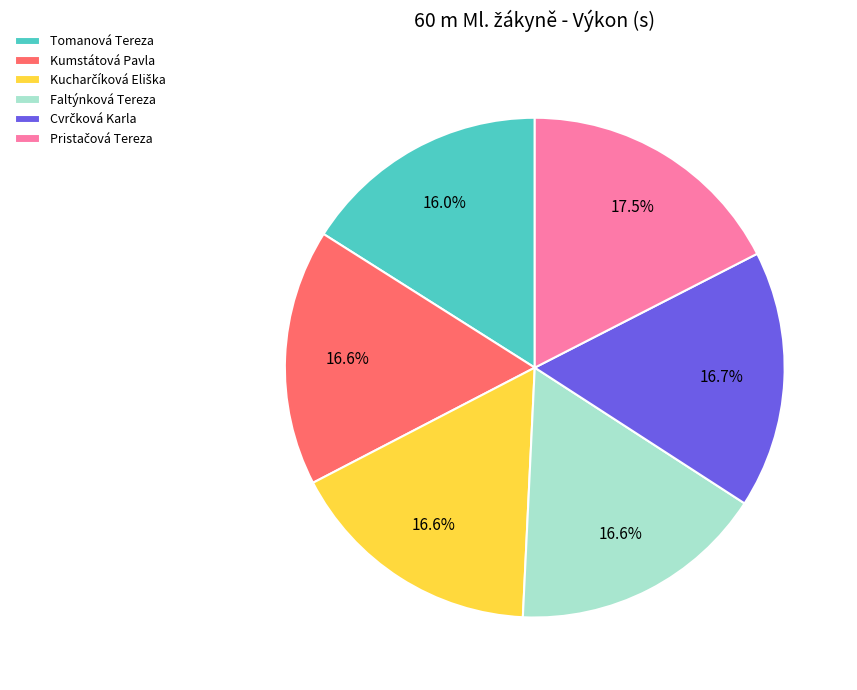

Does Tomanová Tereza account for over 50% of the chart?

No